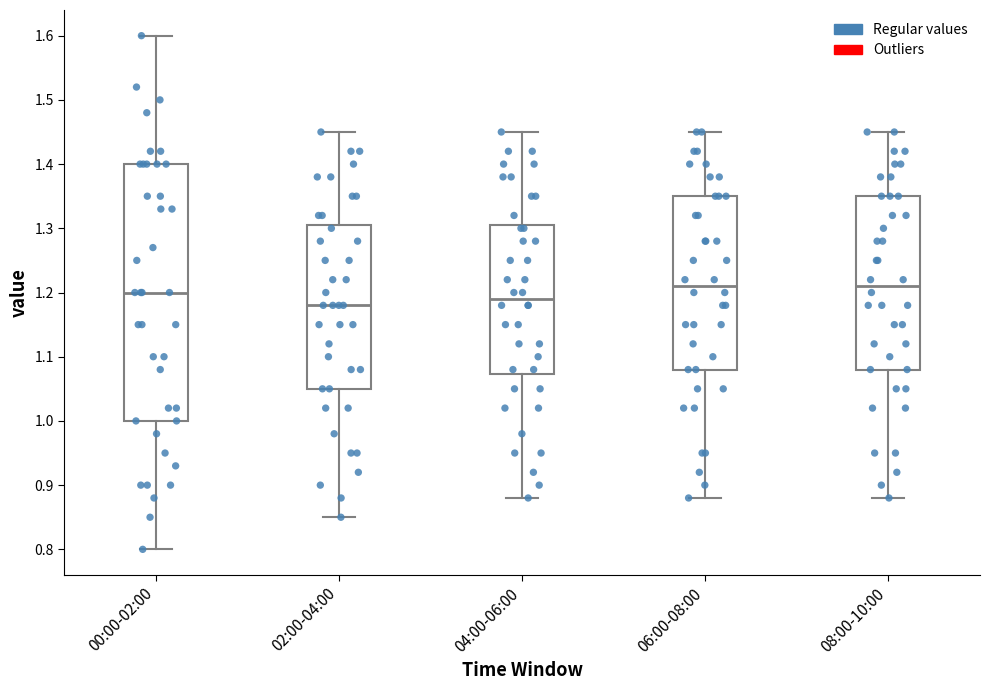

Reading left to right, transcribe this box plot: for each box, give where its median line is, the range the box spans, and where its two whiskers end, as read against the y-axis. The values are not printed on the chart, so give them approximately, as read against the axis.

00:00-02:00: median 1.20, box 1.00 to 1.40, whiskers 0.80 to 1.60
02:00-04:00: median 1.18, box 1.05 to 1.31, whiskers 0.85 to 1.45
04:00-06:00: median 1.19, box 1.07 to 1.31, whiskers 0.88 to 1.45
06:00-08:00: median 1.21, box 1.08 to 1.35, whiskers 0.88 to 1.45
08:00-10:00: median 1.21, box 1.08 to 1.35, whiskers 0.88 to 1.45